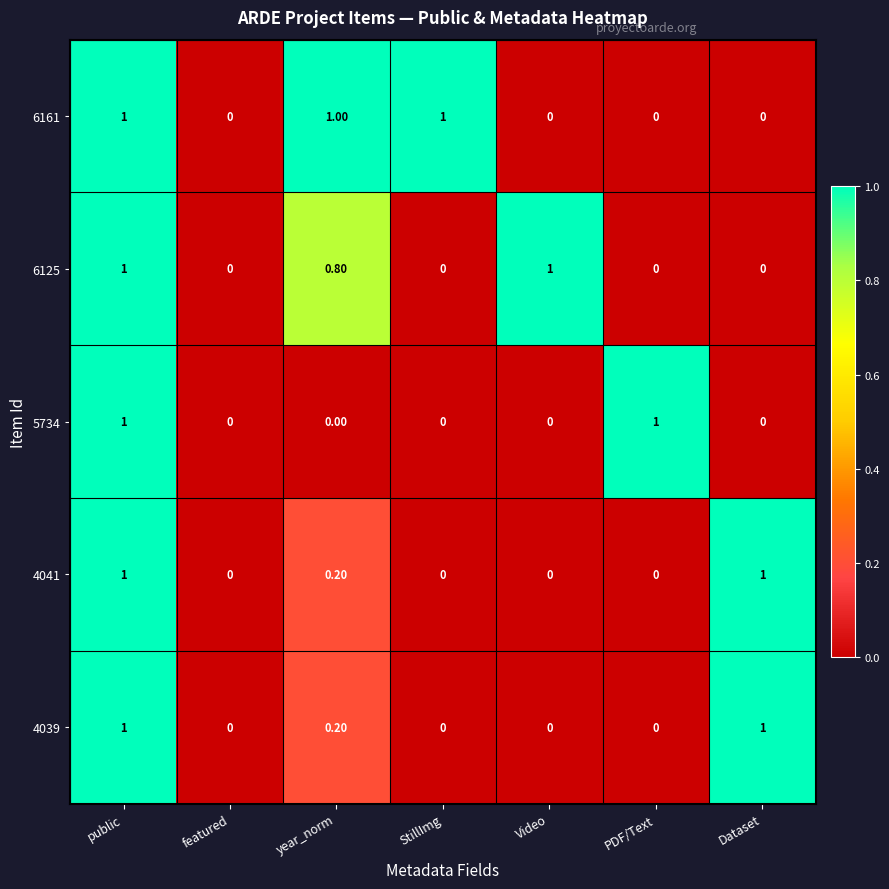

Is the value of 4039 at Dataset greater than the value of 5734 at Video?

Yes